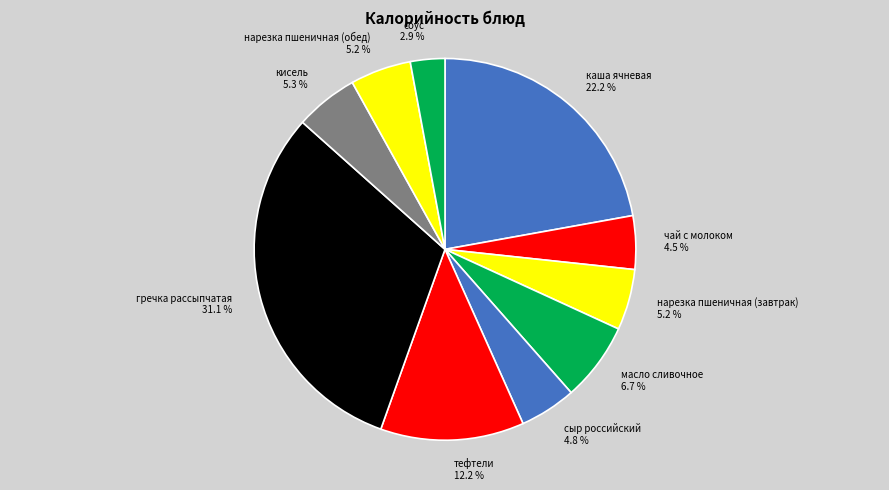

Does соус account for over 50% of the chart?

No